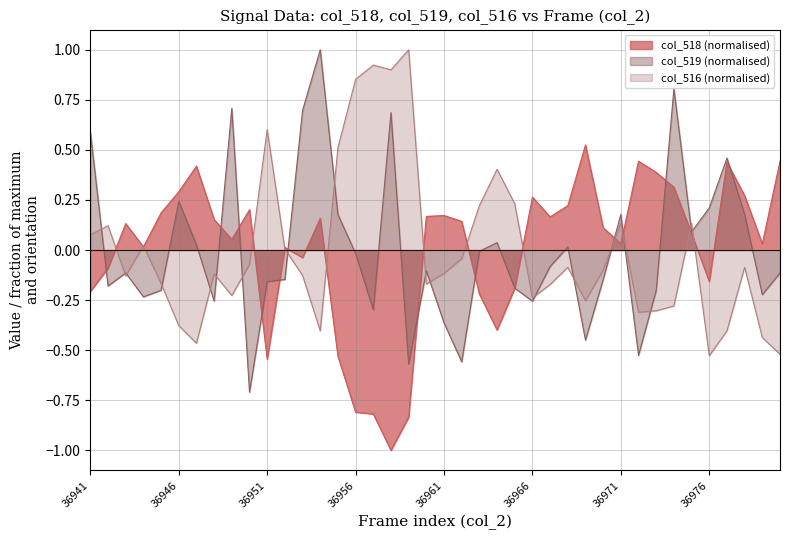

What is the highest value of the col_519 (normalised) series?

1.0